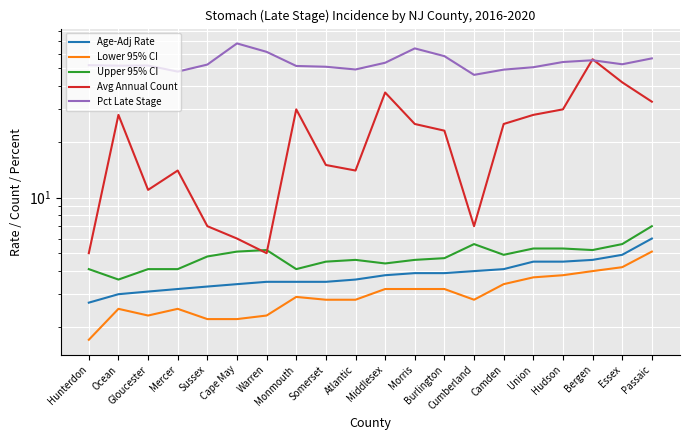

What is the average value of the Age-Adj Rate series?

3.9